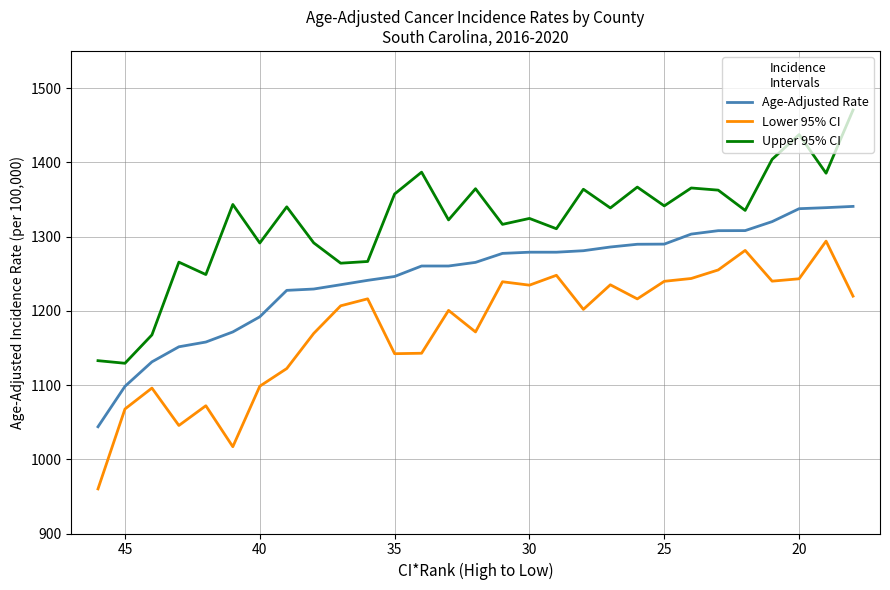

What is the value of the Lower 95% CI point at the 6th from the left?

1016.9